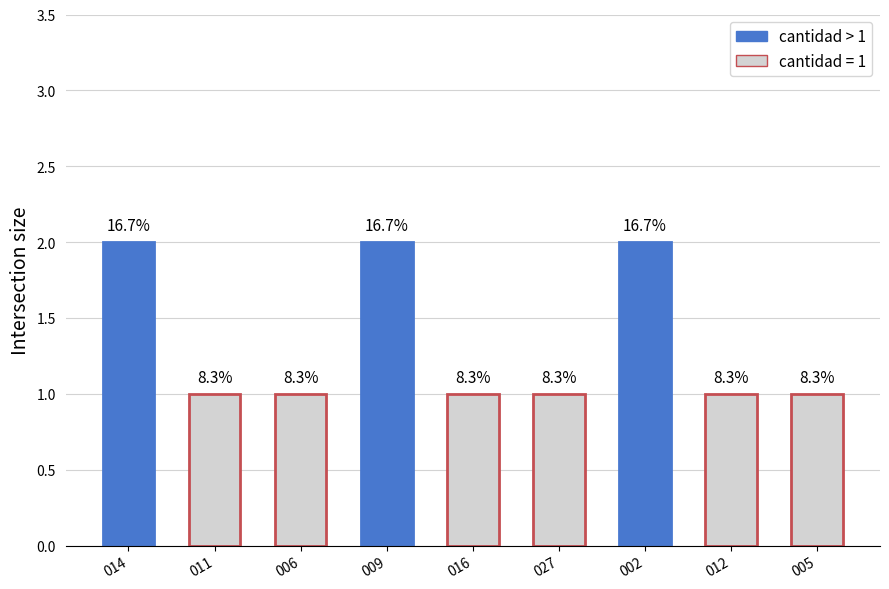

Which label corresponds to the smallest value in the chart?

011